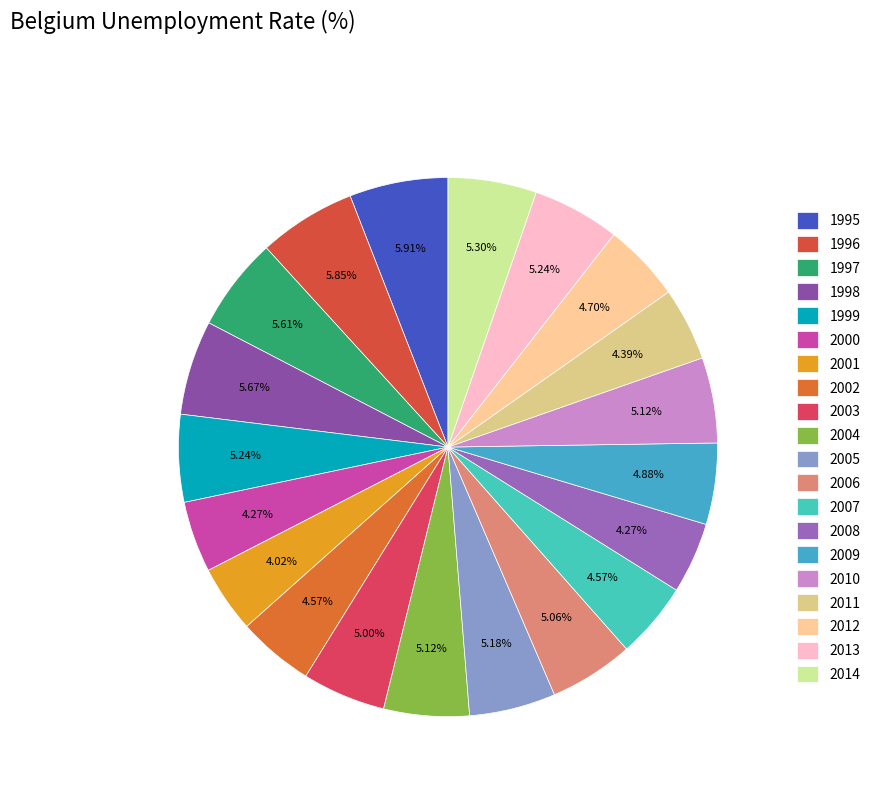

What portion of the pie excludes 1997?

94.4%